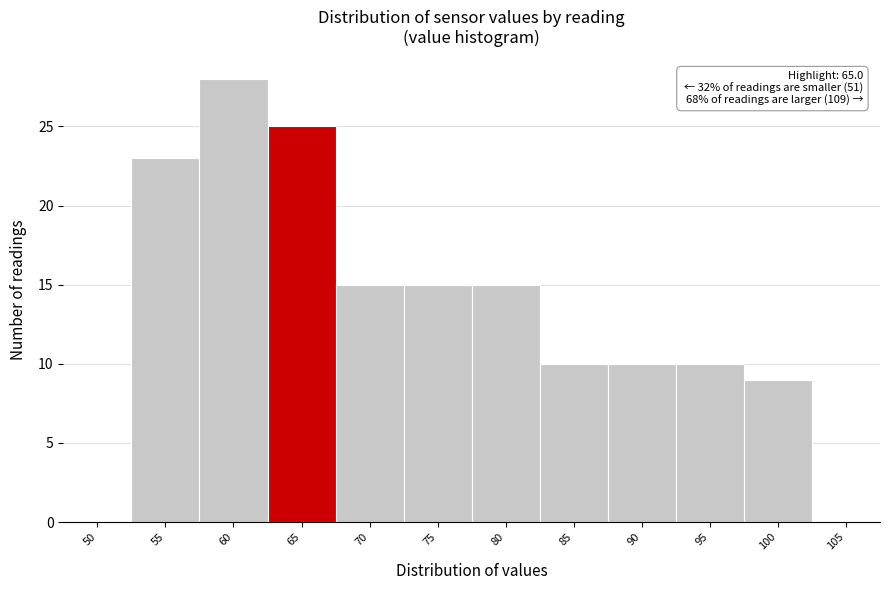

Reading left to right, what are all the values shown in this chart?

50=0	55=23	60=28	65=25	70=15	75=15	80=15	85=10	90=10	95=10	100=9	105=0